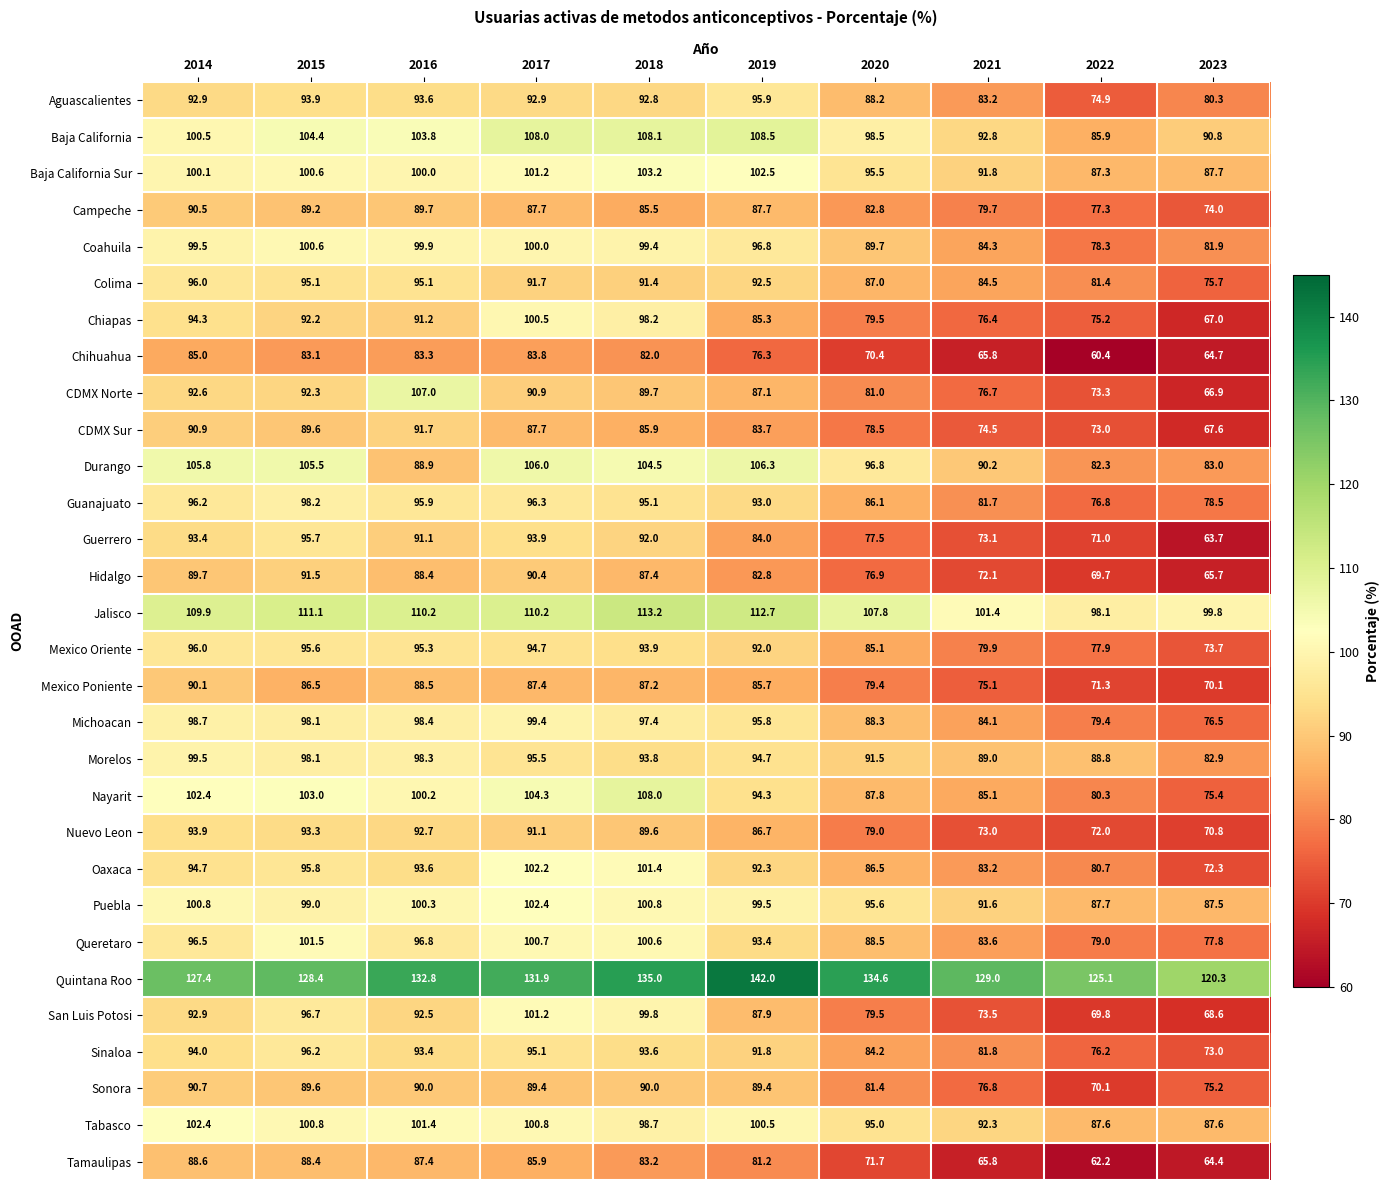

True or false: Quintana Roo has a value of 134.6 at 2020.

True